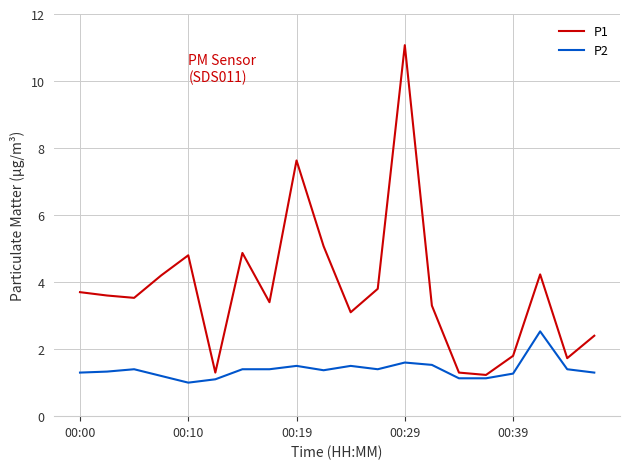

What is the greatest value displayed?

11.1